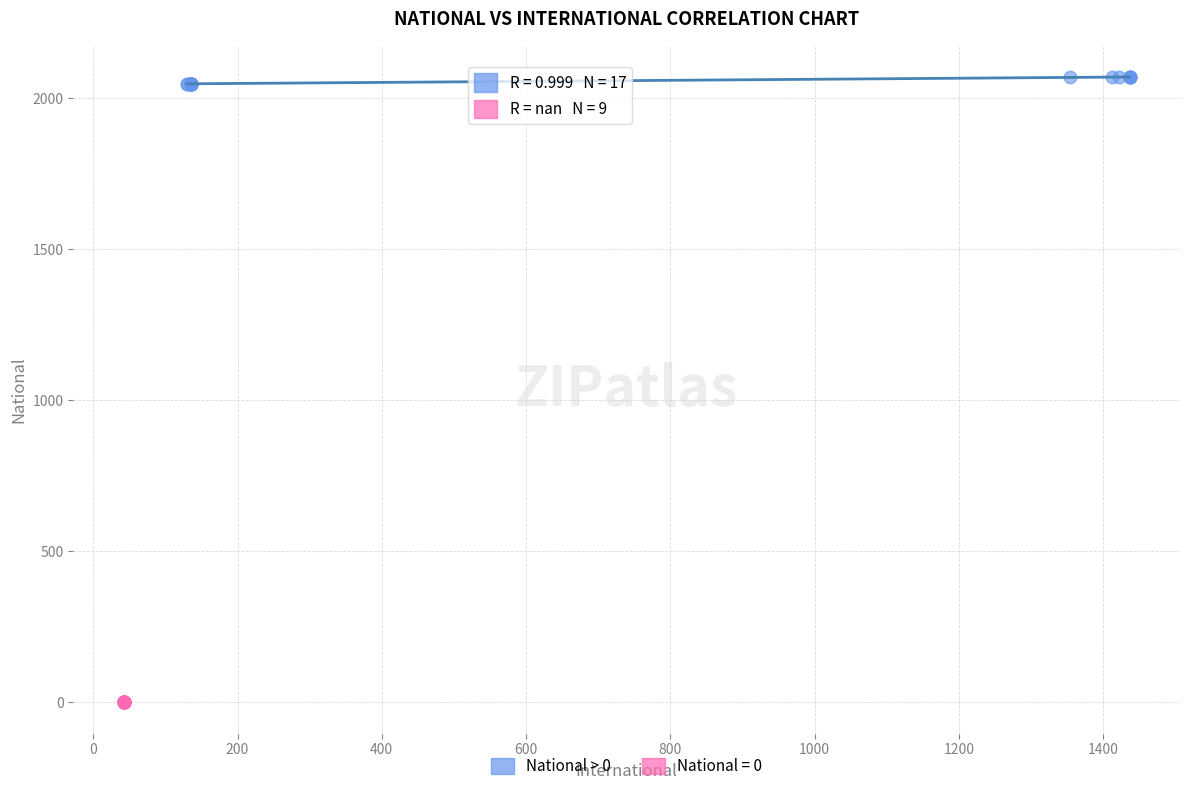

Which series reaches the minimum Y coordinate?

National = 0